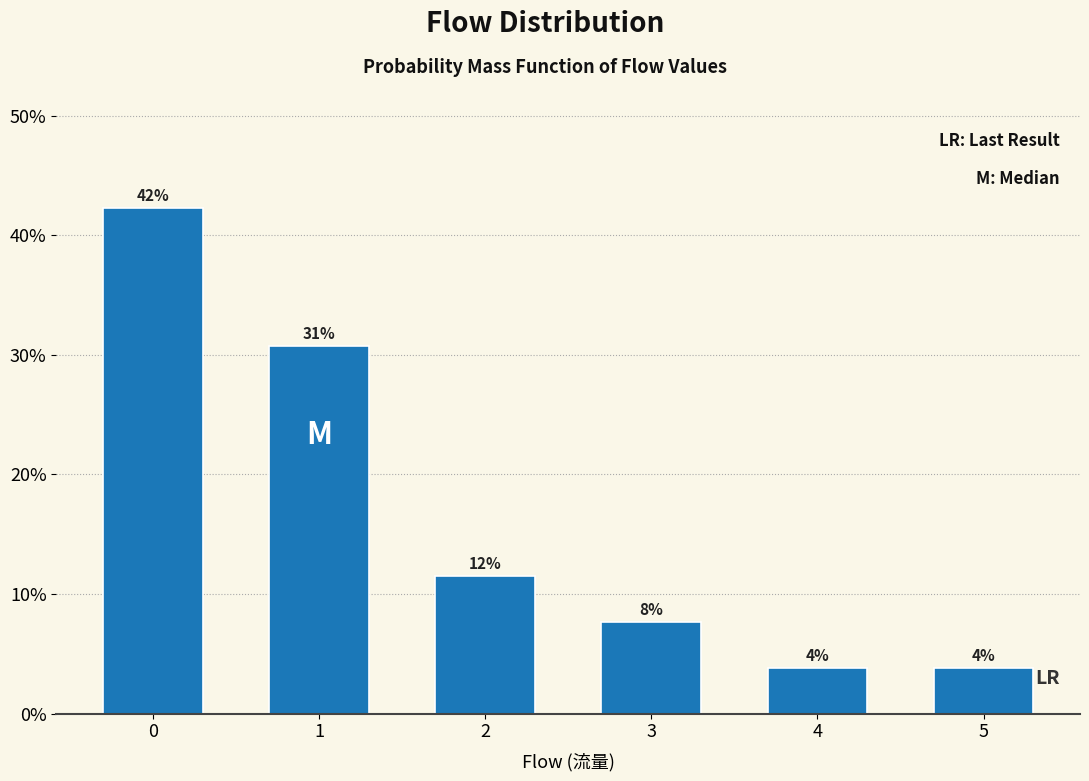

Are the bars horizontal?

No